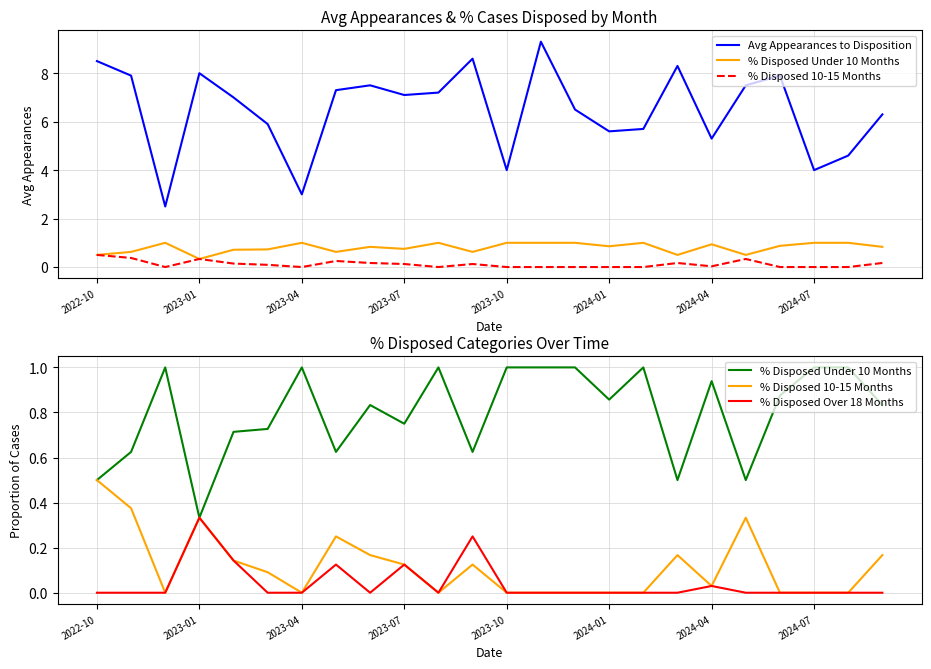

At which category is the sum across all series the highest?

13